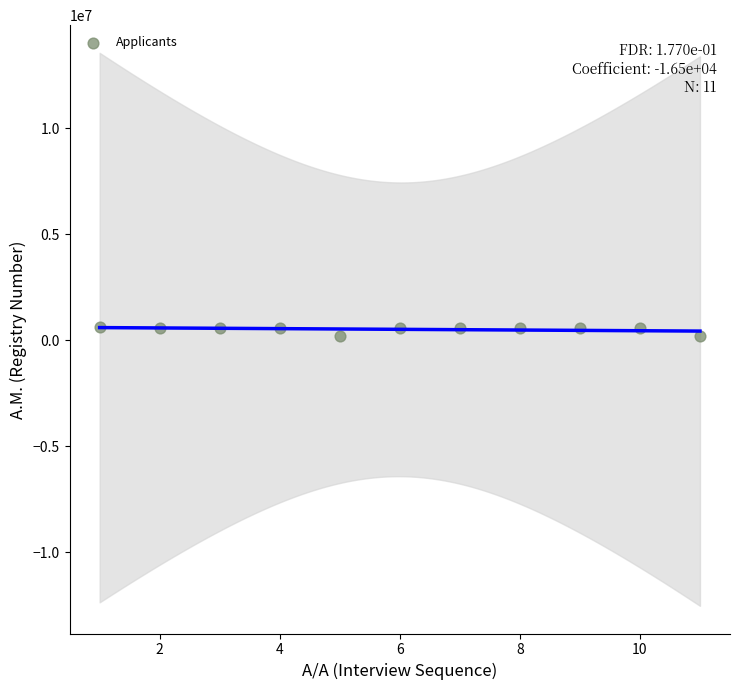

What is the range of X values (max minus min)?

10